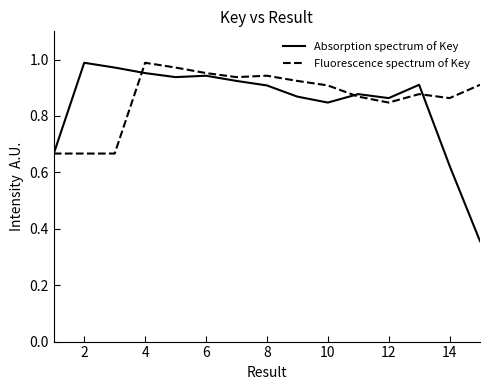

Which series has the largest range (max minus min)?

Absorption spectrum of Key